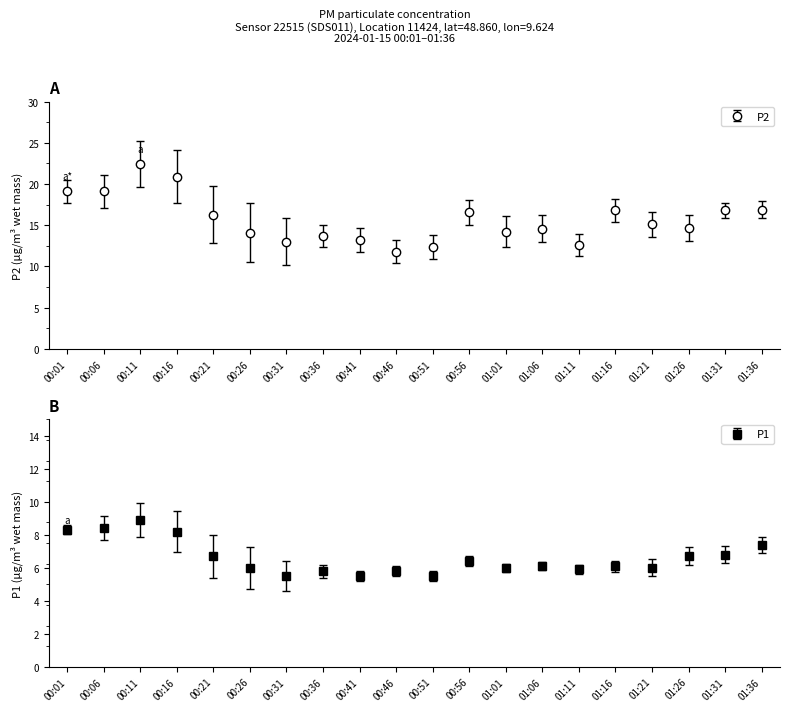

Rank the series at 01:06 from highest to lowest value.

P2, P1